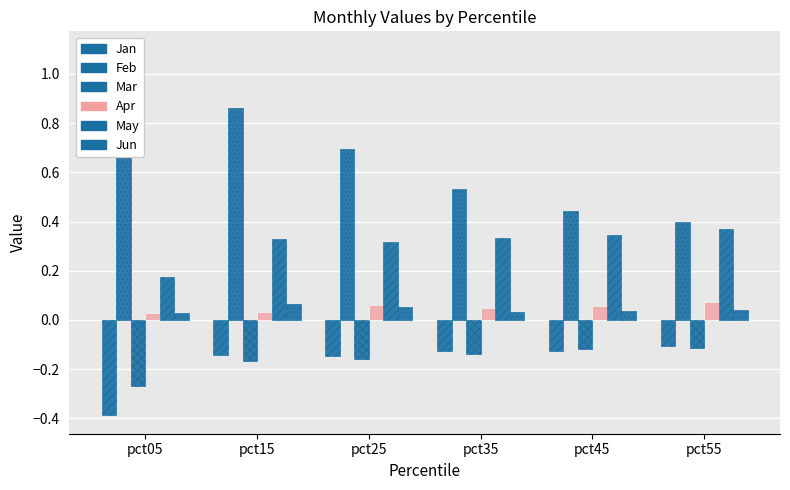

Is the value of Apr at pct45 greater than the value of Jun at pct15?

No